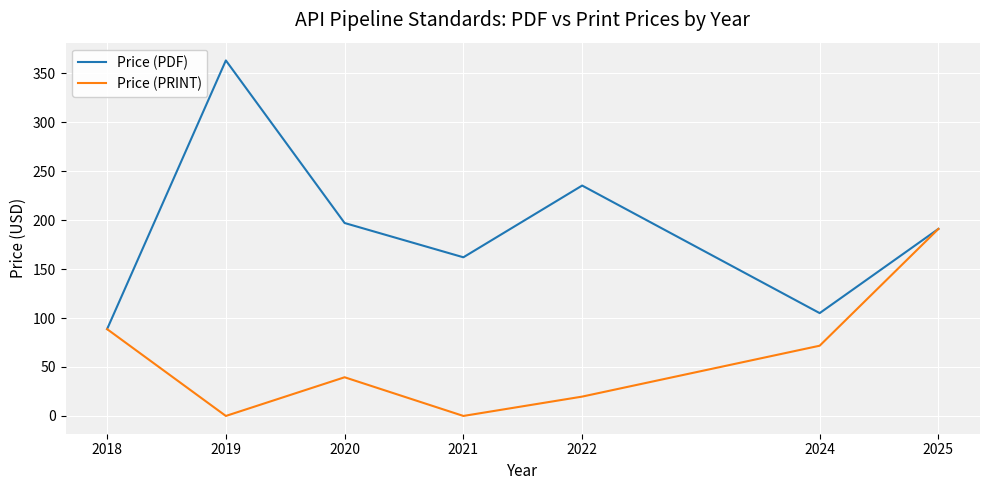

What is the difference between the highest and lowest values at 2020?

157.5